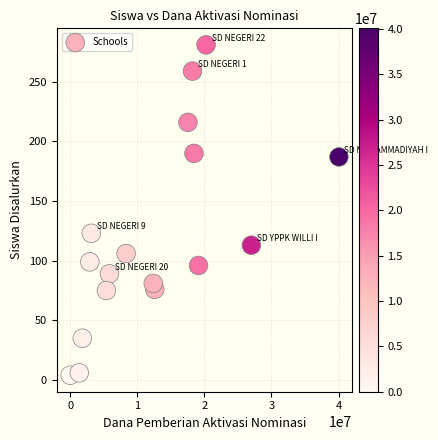

What is the range of X values (max minus min)?

40050000